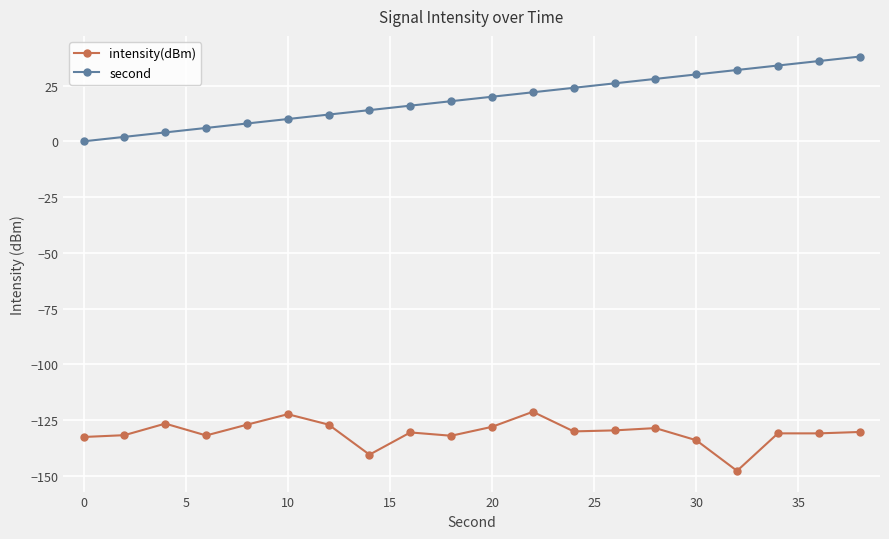

True or false: intensity(dBm) has more than 2 interior local peaks.

True